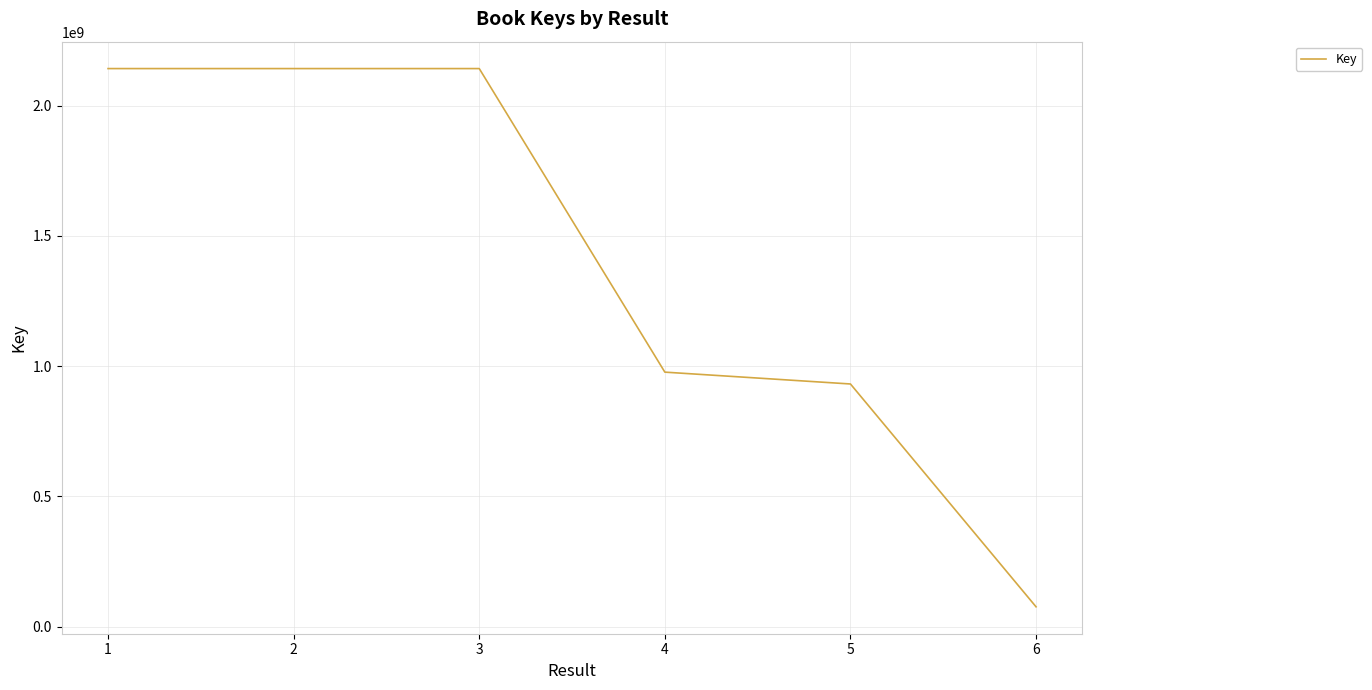

Where is the first local minimum?

2